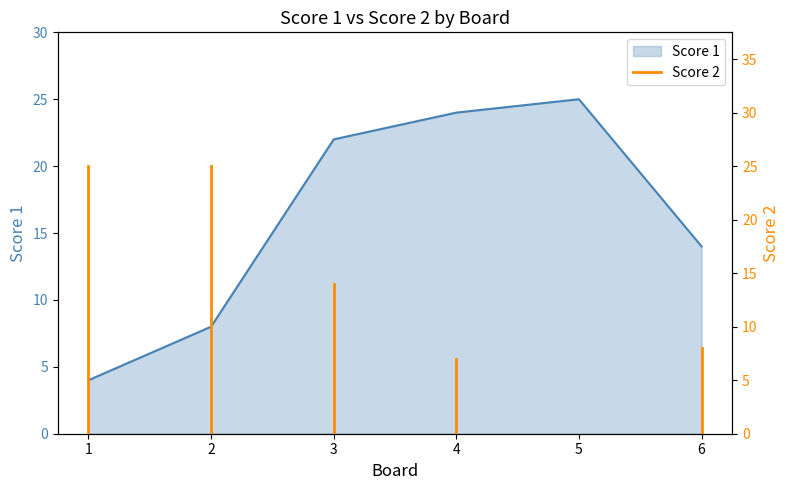

Which category has the lowest value across all series?

1